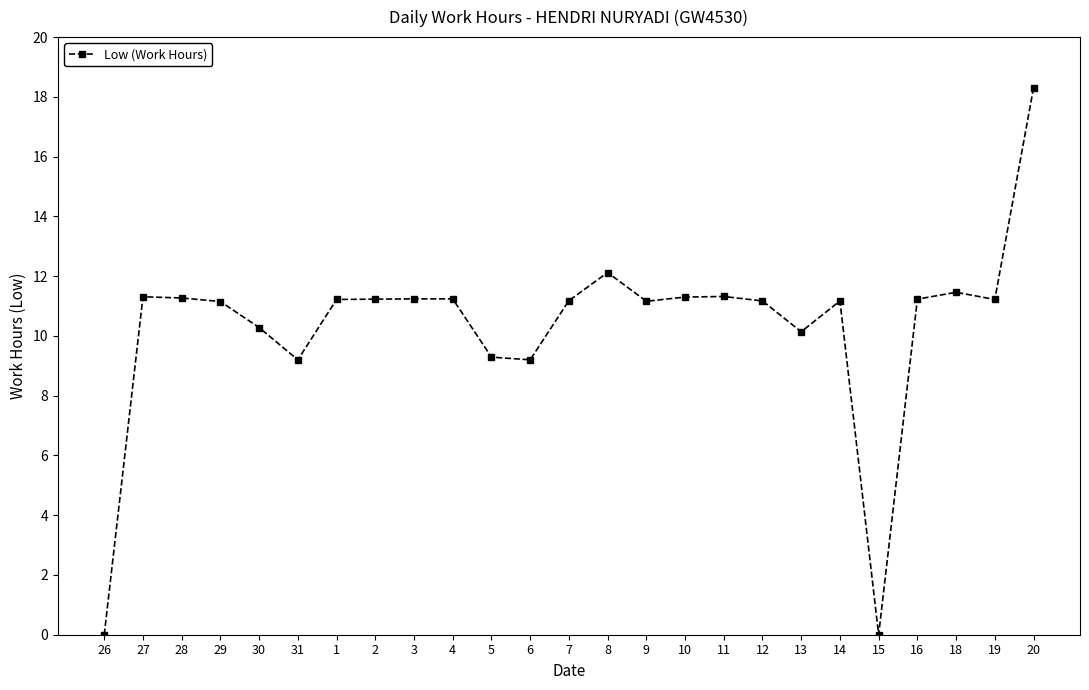

What is the sum of all values?

258.4